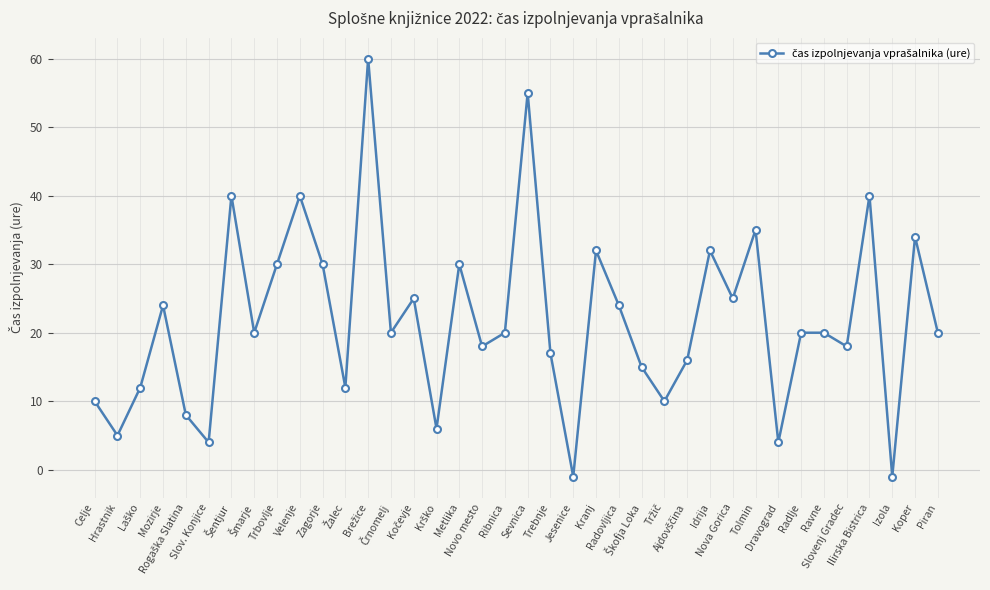

What is the value of the 9th point from the left?

30